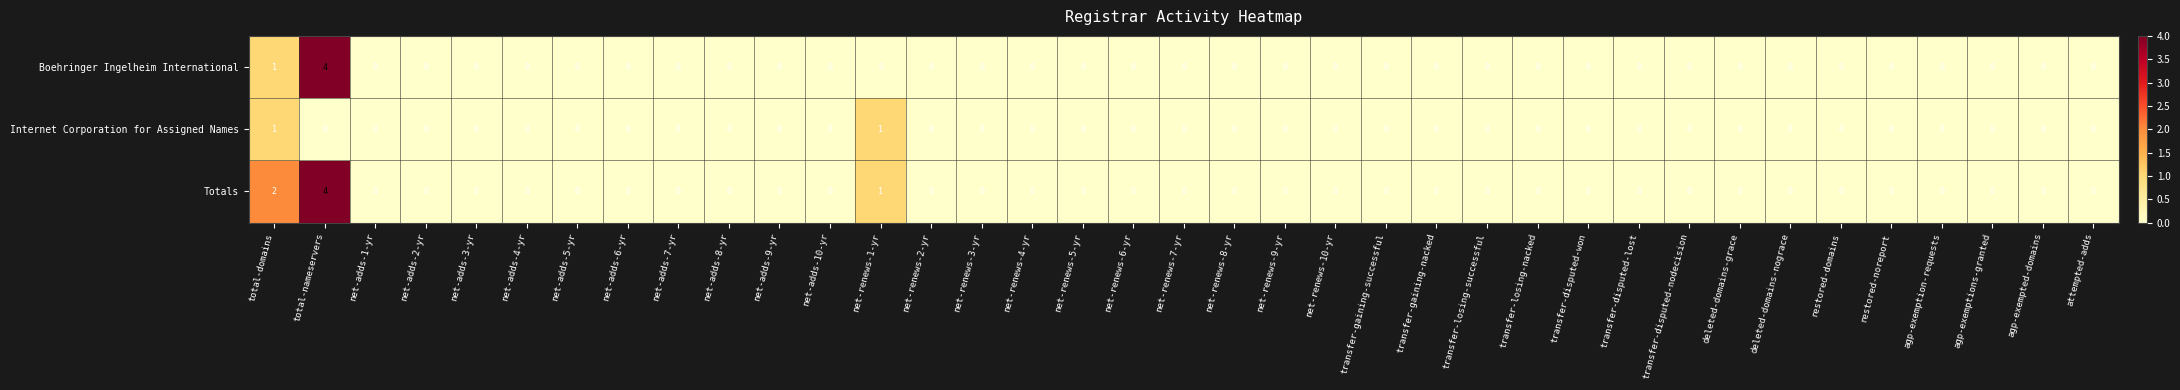

The Internet Corporation for Assigned Names series shows -1 at deleted-domains-grace. True or false?

False